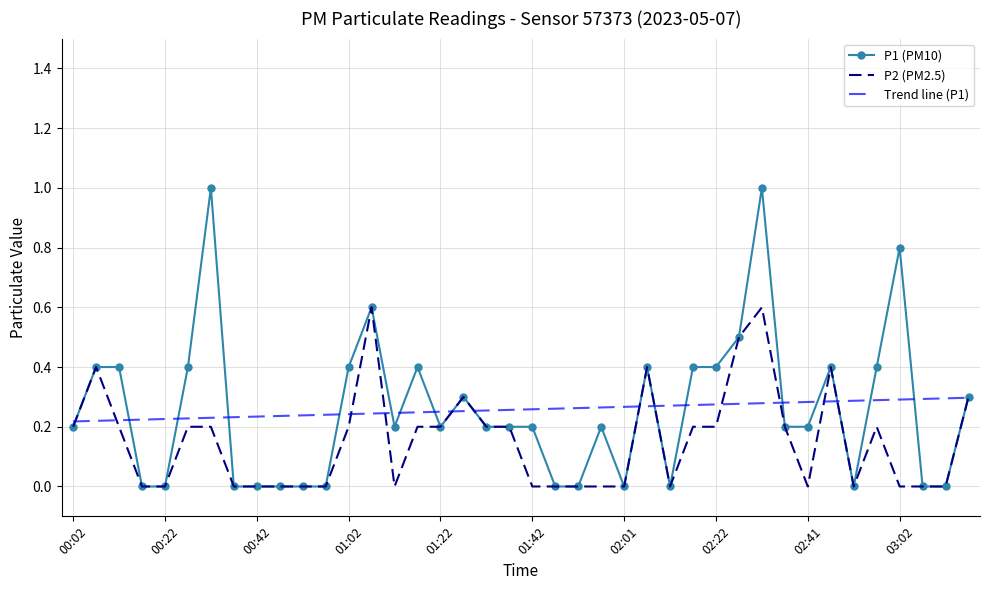

Rank the series by their maximum value, from lowest to highest.

Trend line (P1), P2 (PM2.5), P1 (PM10)